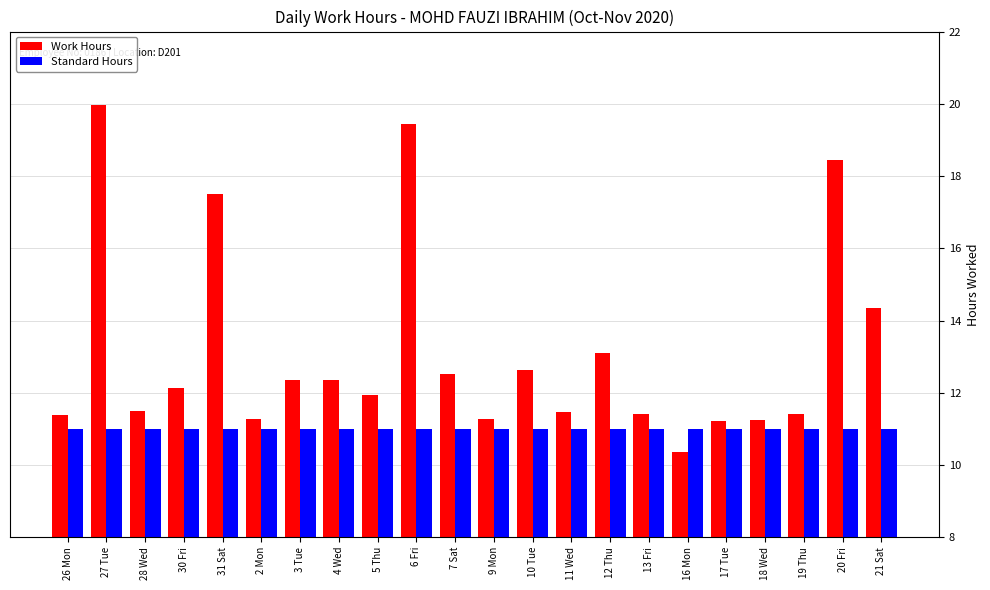

What is the average value of the Standard Hours series?

11.0